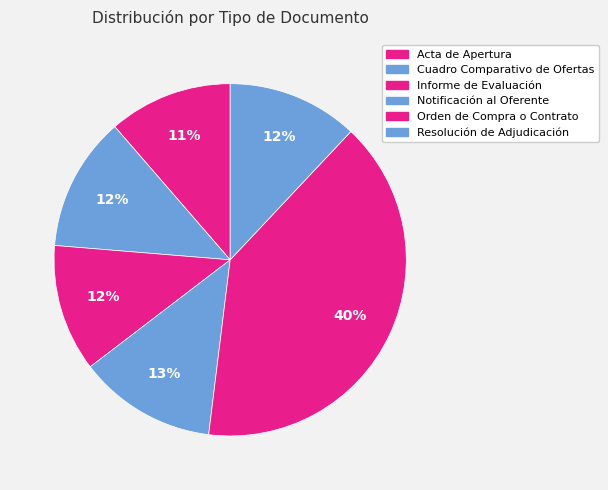

Which category has the smallest portion of the pie?

Acta de Apertura